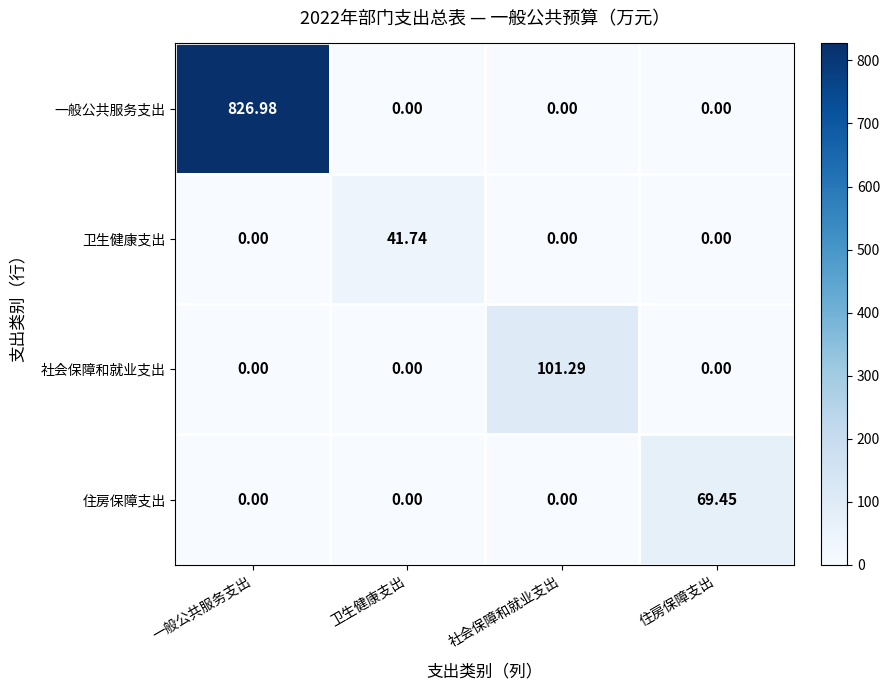

Which series changed the most between 卫生健康支出 and 住房保障支出?

住房保障支出